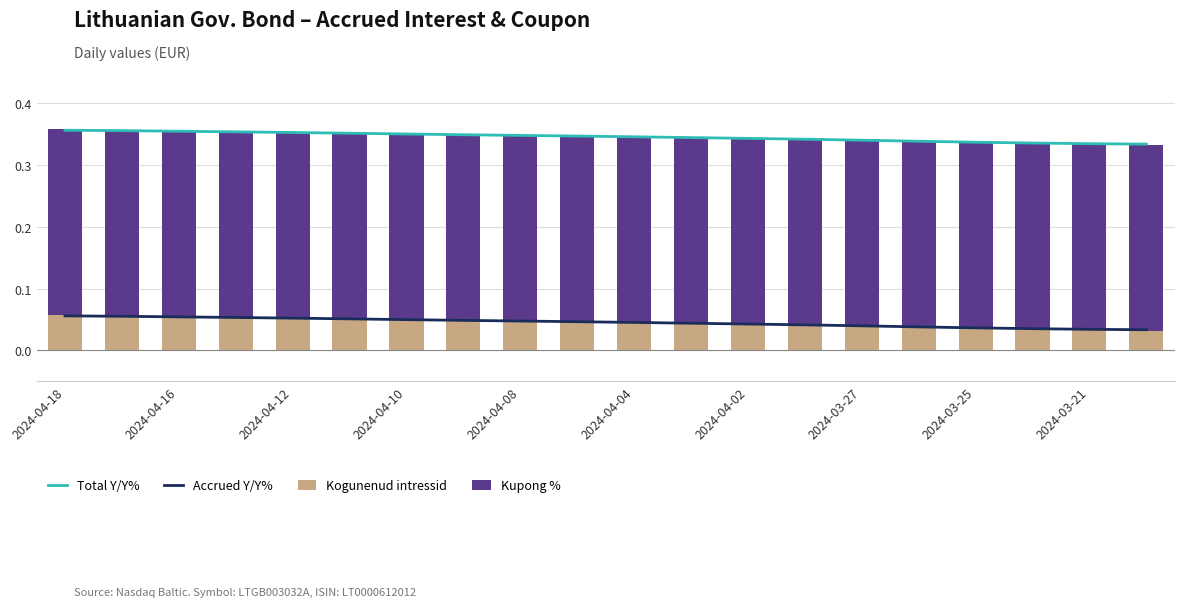

How many groups of bars are there?

20